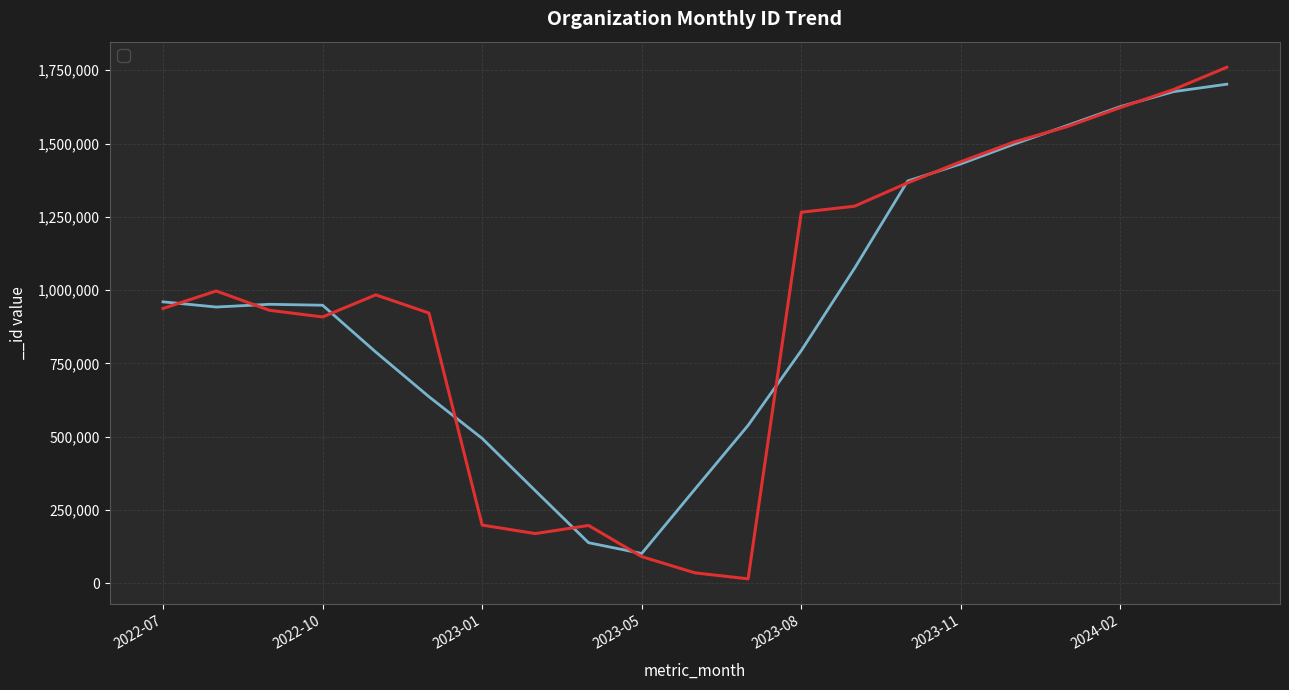

True or false: the data shows 310626 at 2023-03.

False